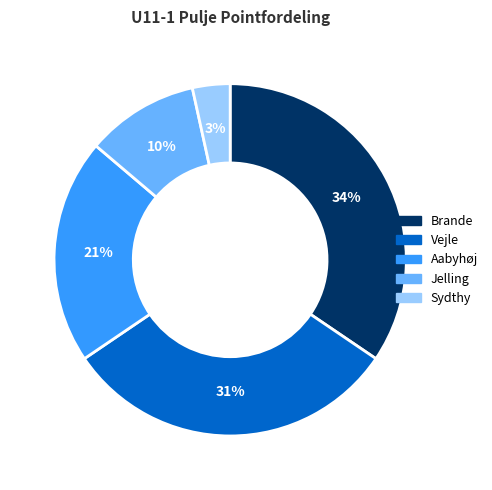

True or false: Aabyhøj accounts for 21% of the total.

True